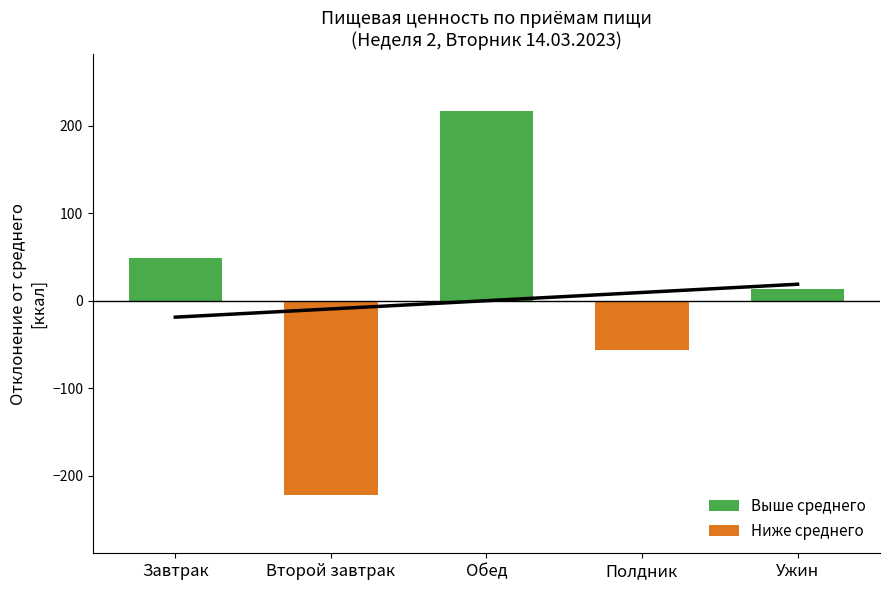

How many values in the Выше среднего series exceed 48?

2